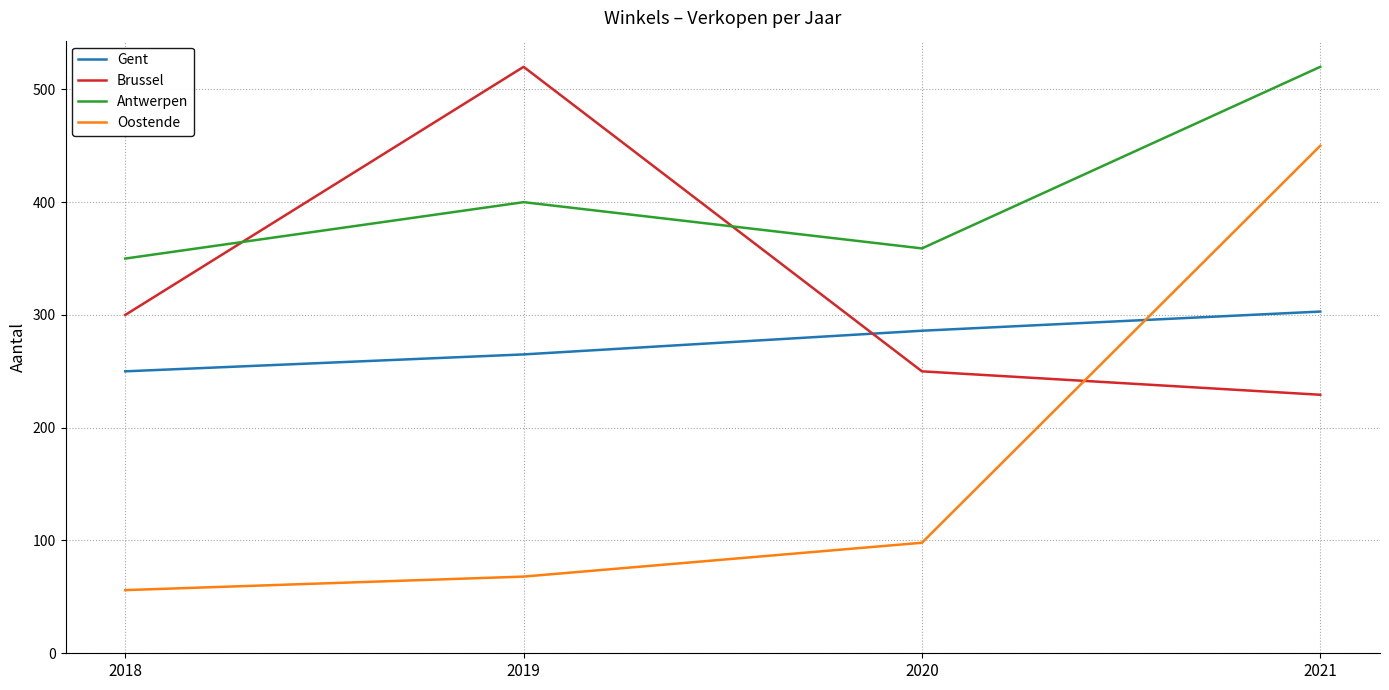

How many values in the Gent series are below 286?

2